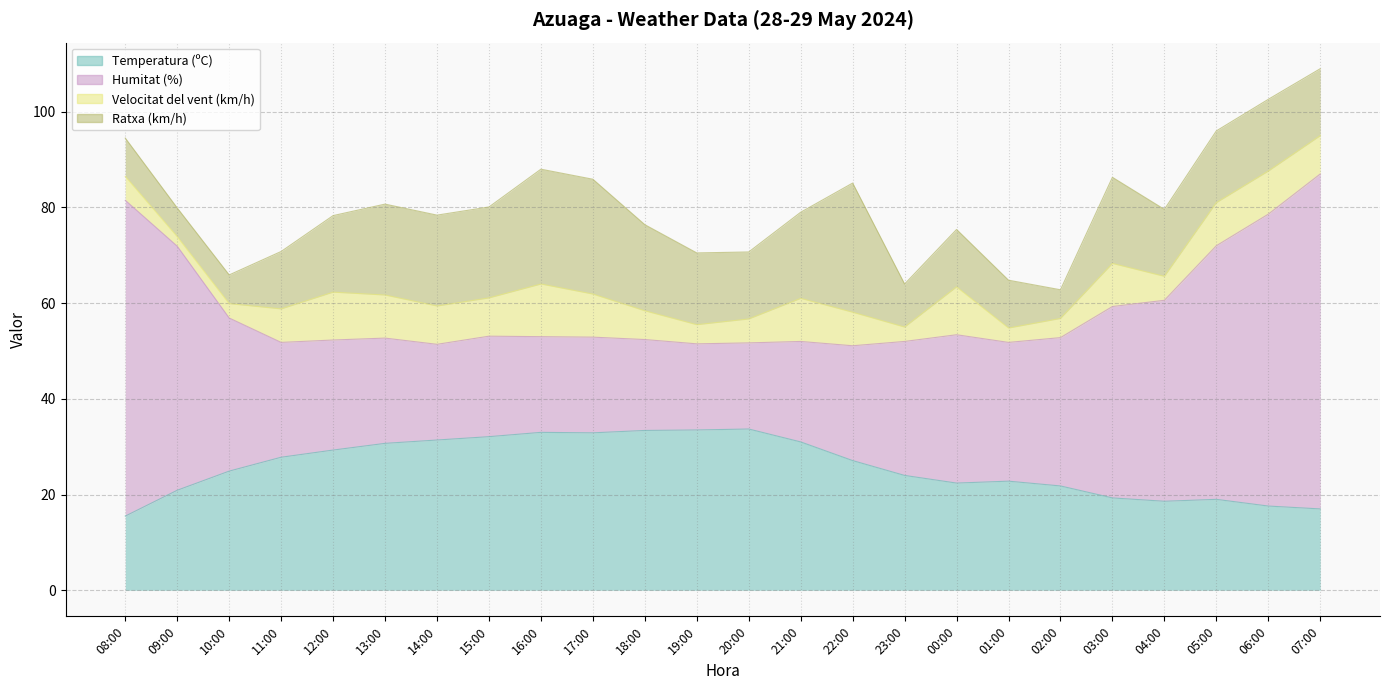

How many interior local valleys does the Temperatura (ºC) series have?

3